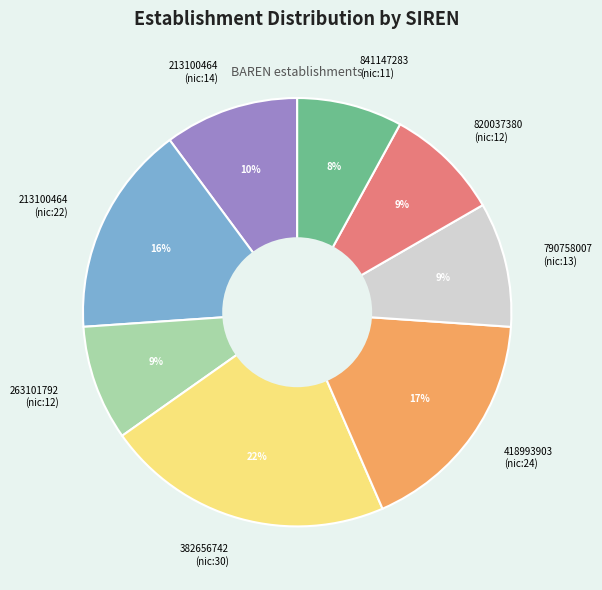

What is the ratio of the value at 213100464 (nic:22) to the value at 820037380 (nic:12)?

1.8